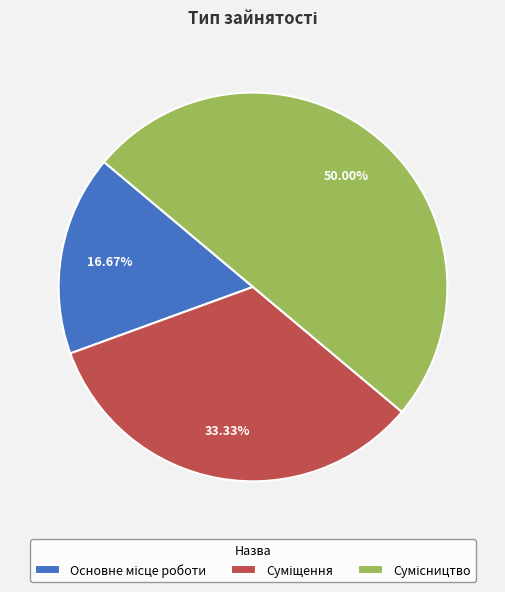

Count the number of slices in the pie.

3